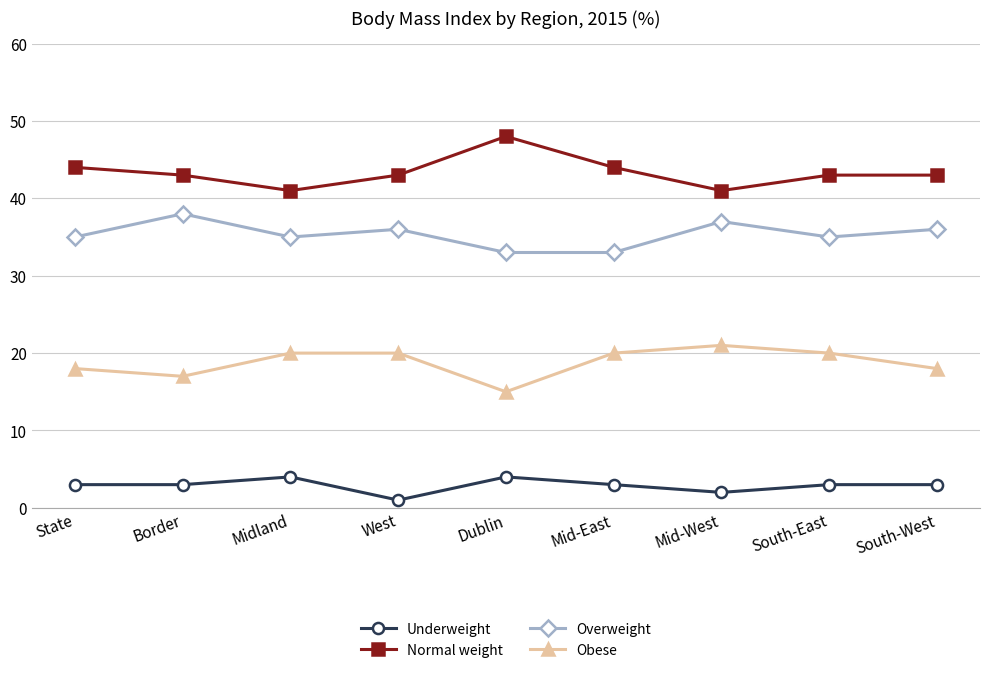

At Dublin, list the series in order from smallest to largest.

Underweight, Obese, Overweight, Normal weight